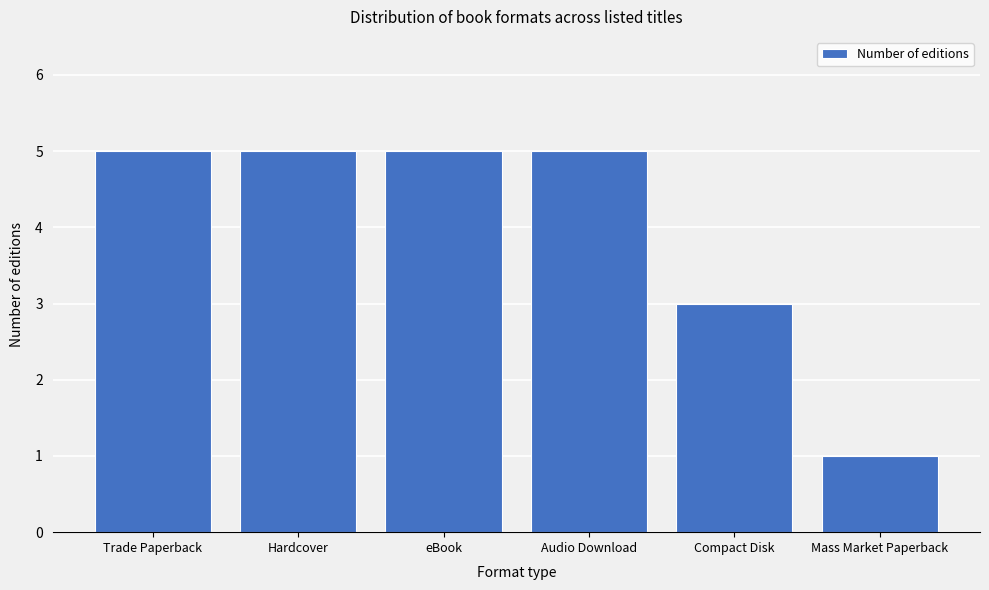

Reading right to left, transcribe all the data shown in this chart.

1	3	5	5	5	5